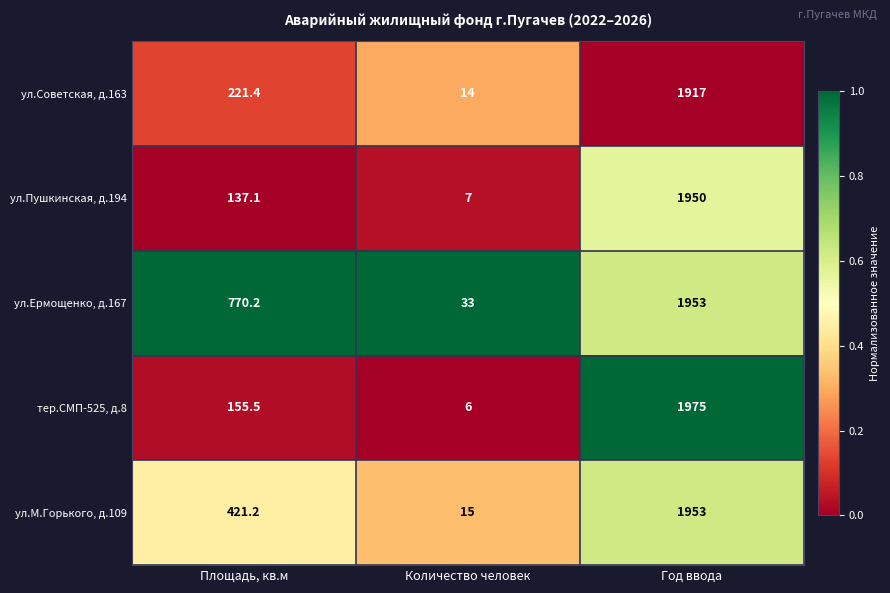

Which series has the largest total across all categories?

ул.Ермощенко, д.167